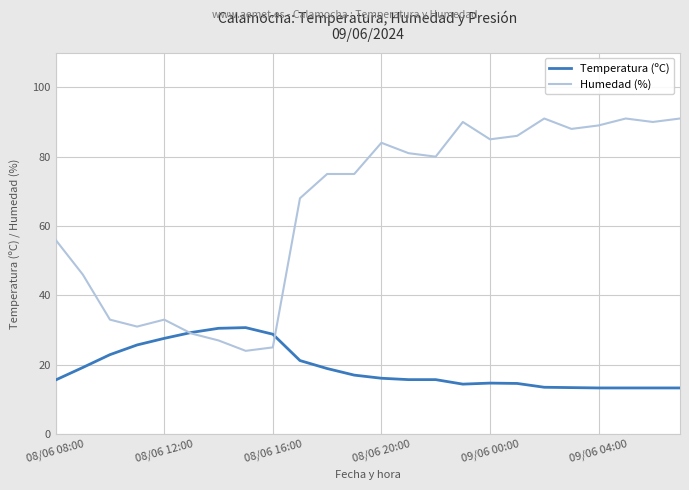

What is the maximum value shown in the chart?

91.0